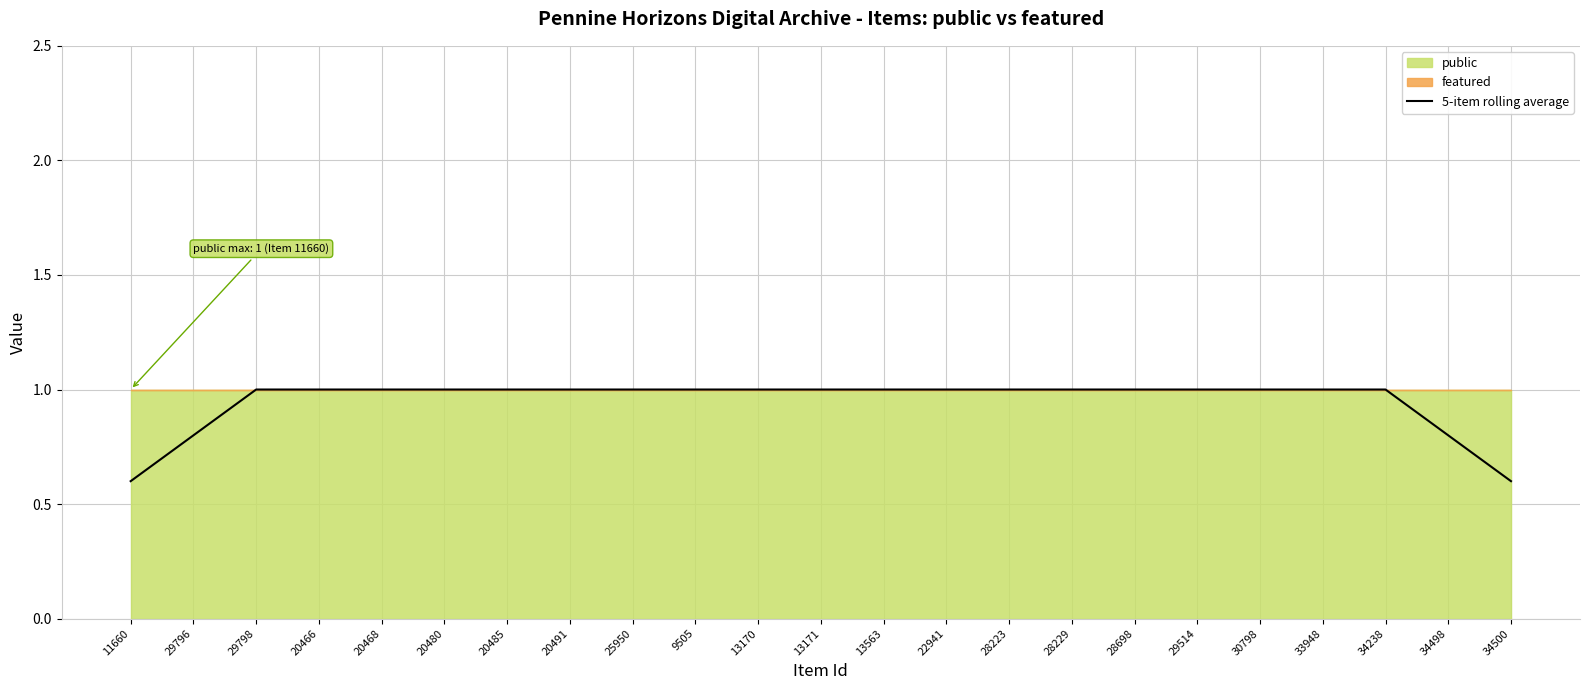

Does the chart display data point markers on the line(s)?

No